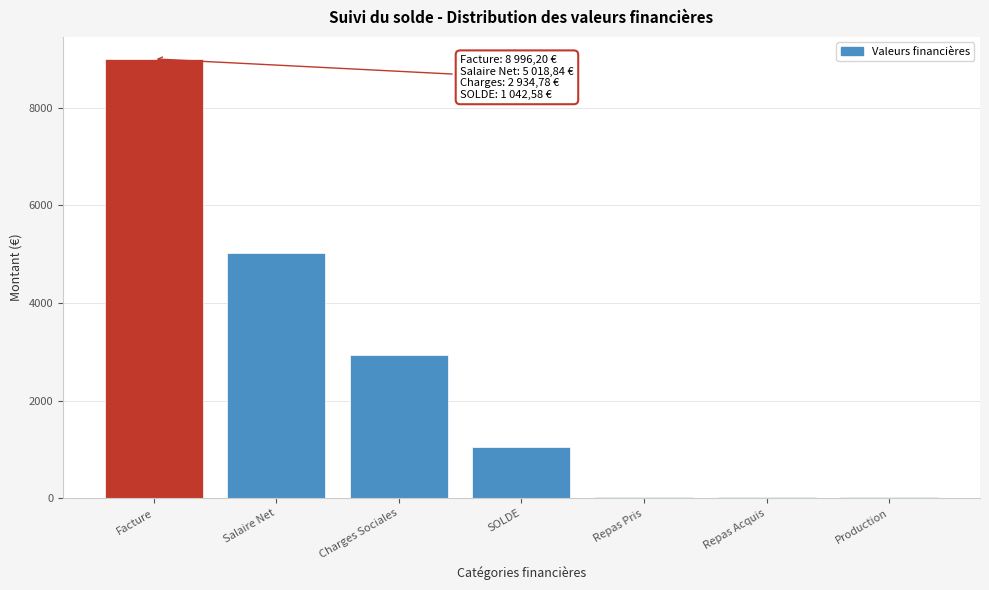

Reading left to right, transcribe all the data shown in this chart.

Facture=8996.2	Salaire Net=5018.8	Charges Sociales=2934.8	SOLDE=1042.6	Repas Pris=17.0	Repas Acquis=17.0	Production=17.0